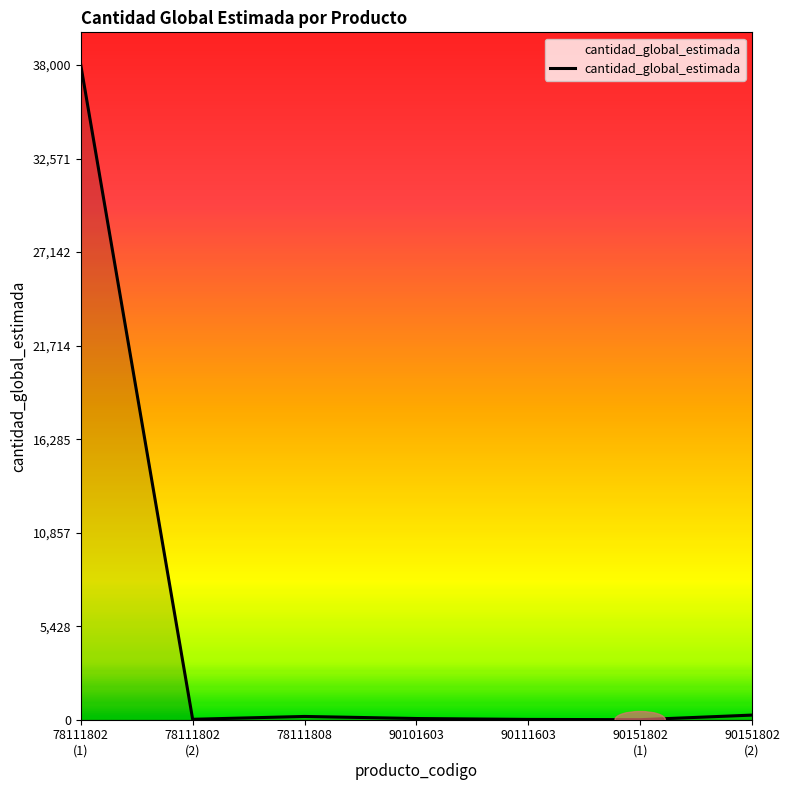

What is the sum of all values?

38574